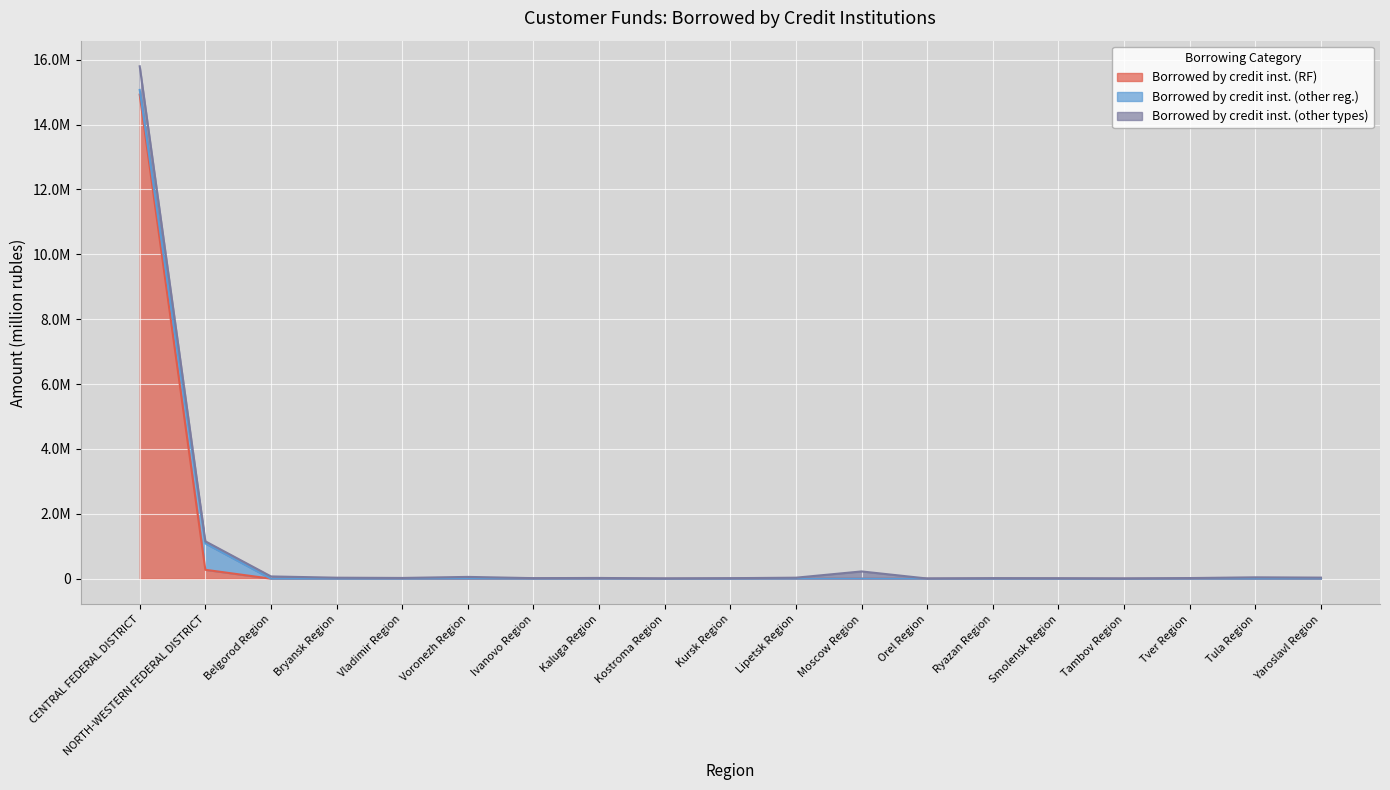

Reading left to right, what are all the values shown in this chart?

Borrowed by credit inst. (RF): 14922384	275164	1242	0	332	121	852	1937	794	812	2125	1313	36	1085	352	17	1047	122	345
Borrowed by credit inst. (other reg.): 144496	813586	285	236	238	3199	288	561	98	18	287	2136	592	112	87	100	815	232	1542
Borrowed by credit inst. (other types): 728395	64754	69642	31724	23736	53089	17072	21779	6930	16488	29943	221725	5862	16592	14387	7291	19052	42877	32734